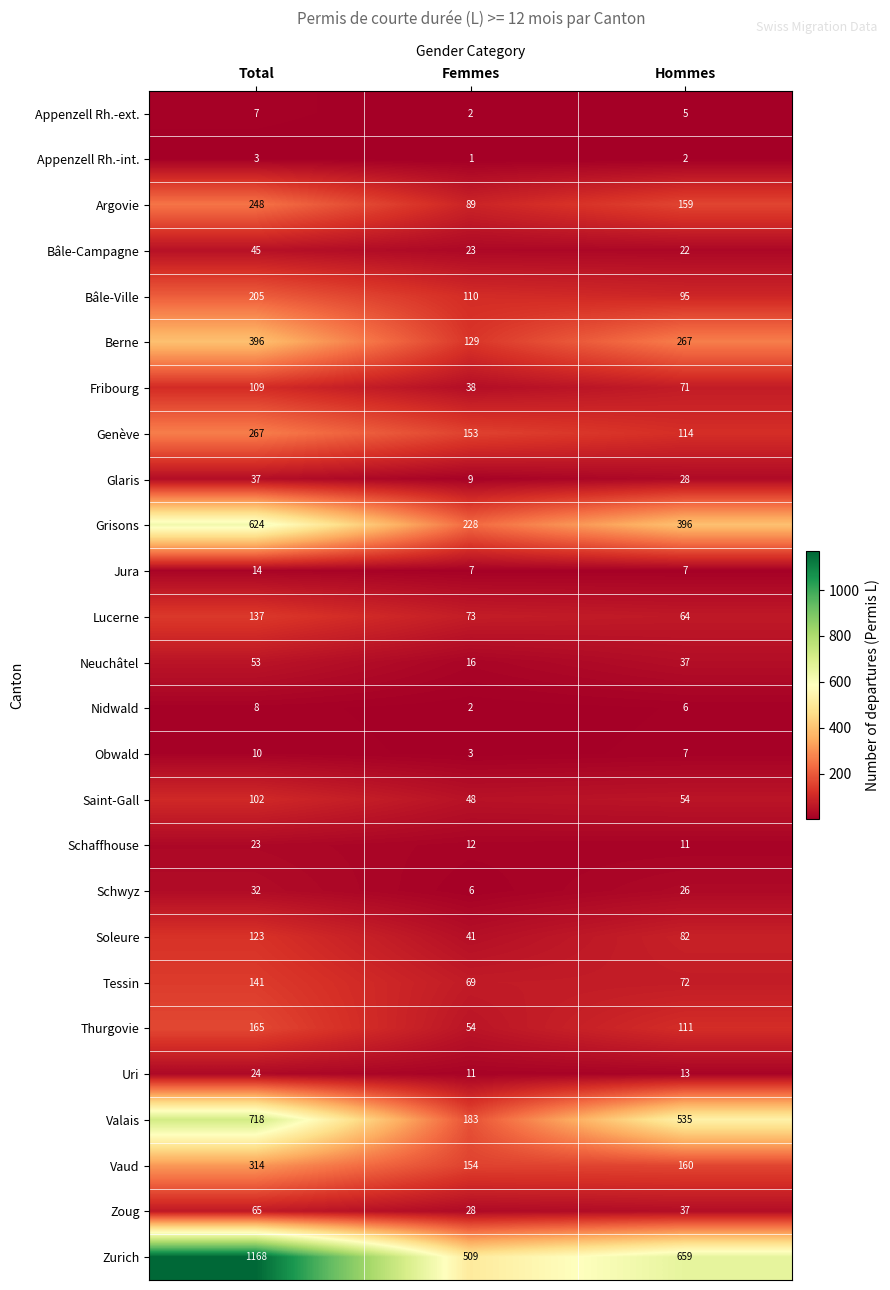

What is the highest value of the Glaris series?

37